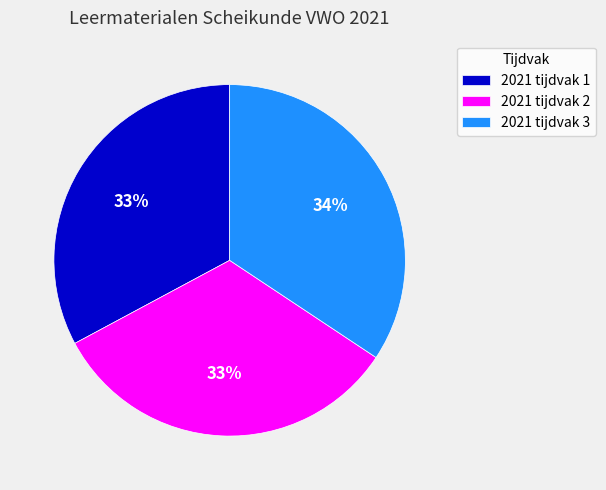

Combined, do 2021 tijdvak 1 and 2021 tijdvak 2 account for over 50%?

Yes